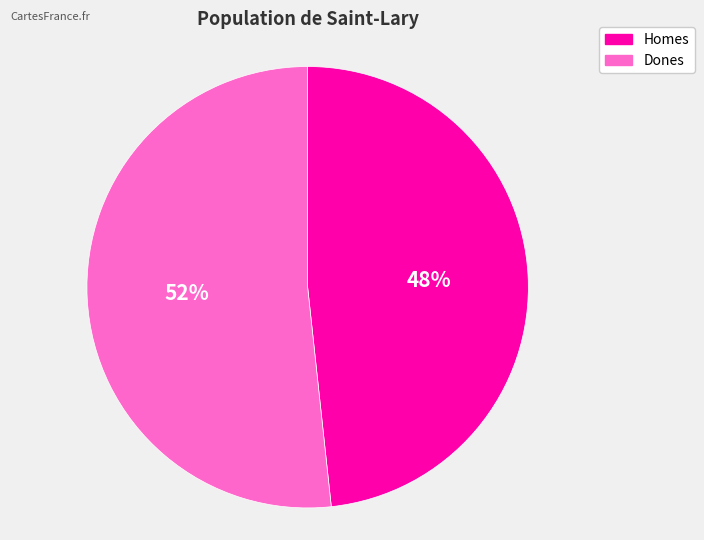

To the nearest percent, what portion does Homes represent?

48%